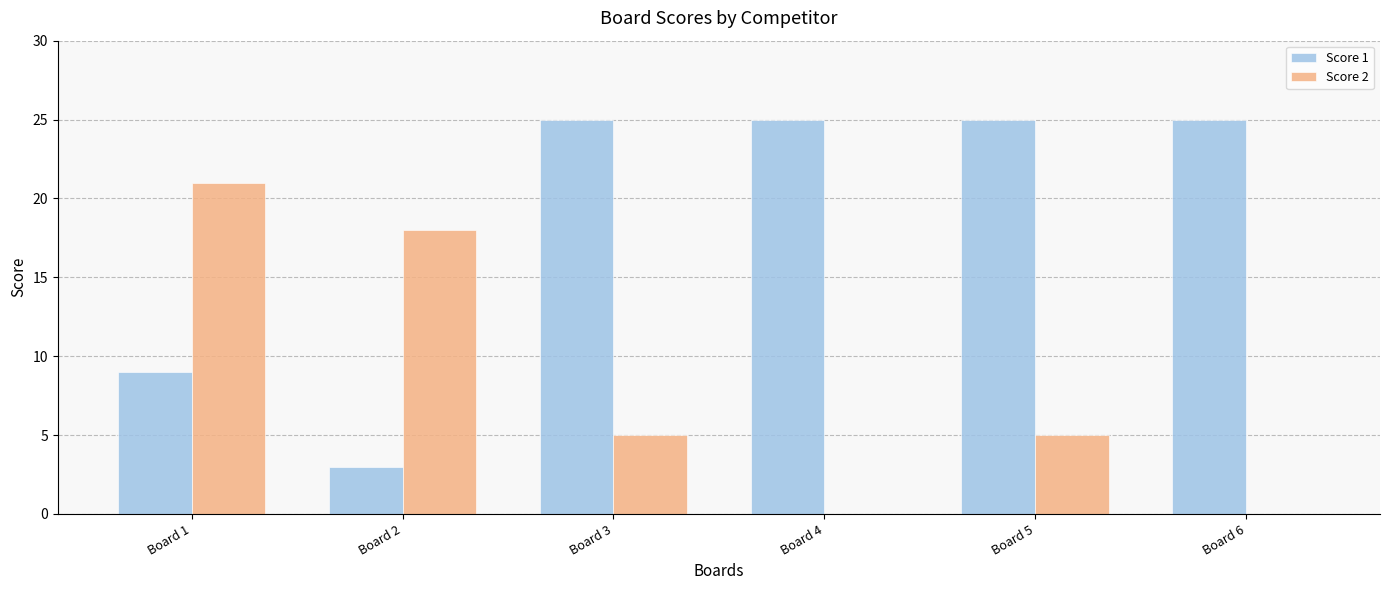

Reading right to left, what are all the values shown in this chart?

Score 1: Board 6=25	Board 5=25	Board 4=25	Board 3=25	Board 2=3	Board 1=9
Score 2: Board 6=0	Board 5=5	Board 4=0	Board 3=5	Board 2=18	Board 1=21